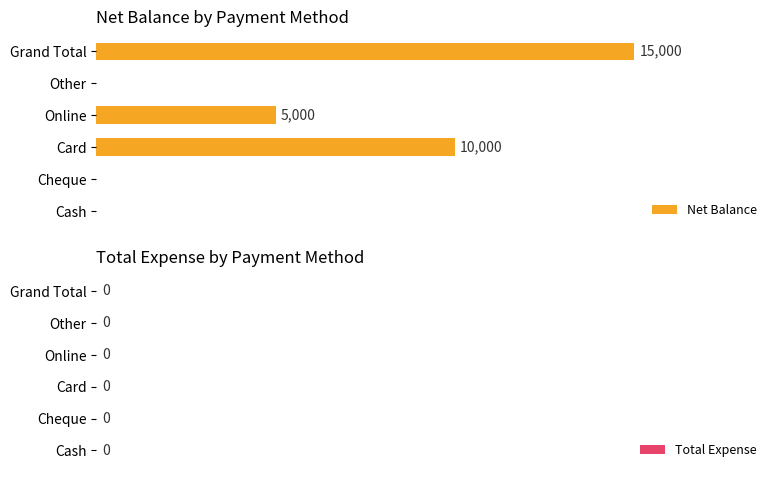

Between Other and Grand Total, which is larger?

Grand Total